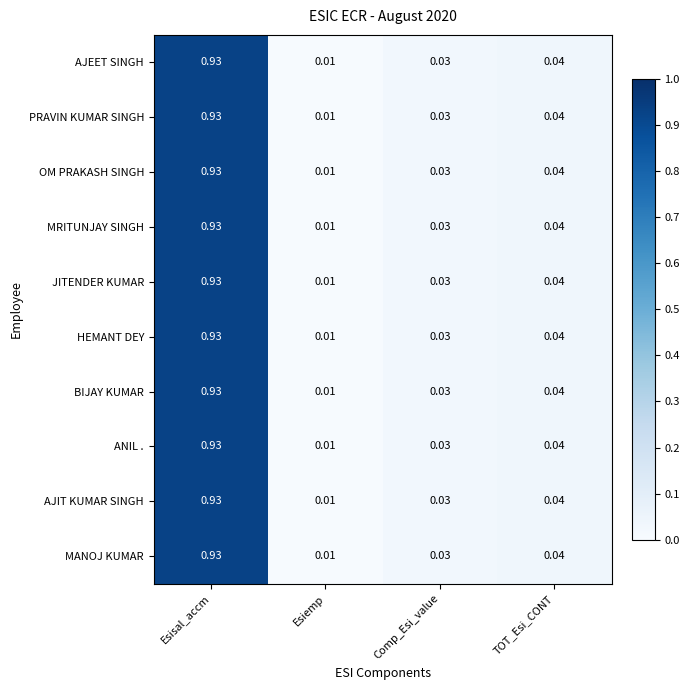

At how many categories does at least one series exceed 0?

4